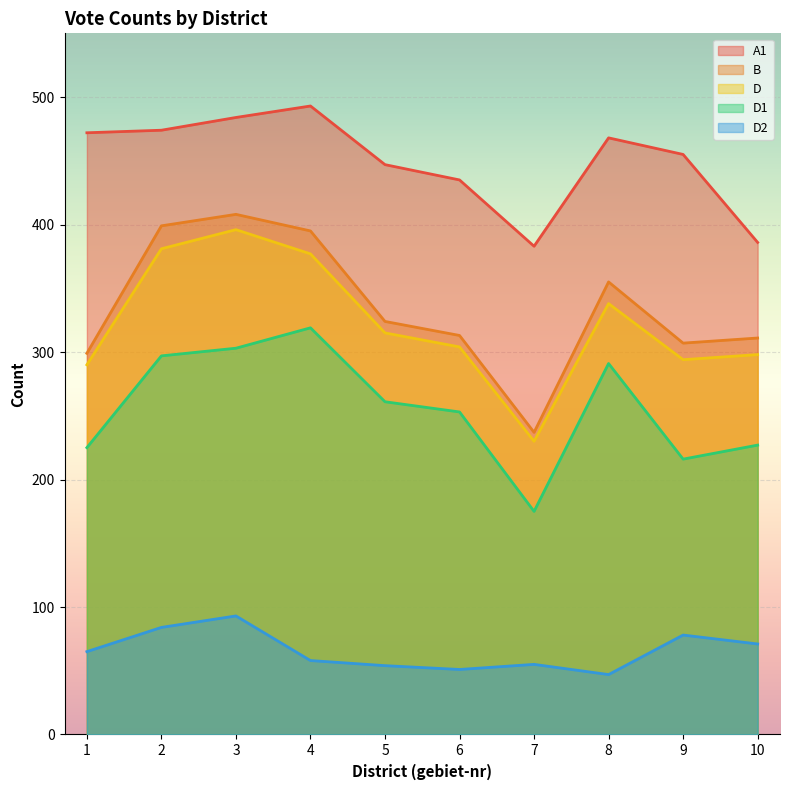

Between 10 and 4, which is larger?

4